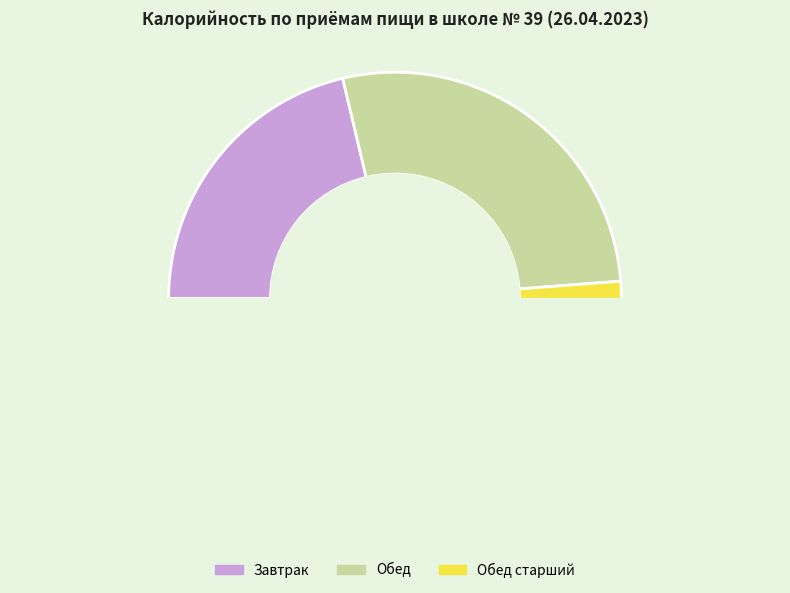

Does Завтрак represent more than half of the total?

No